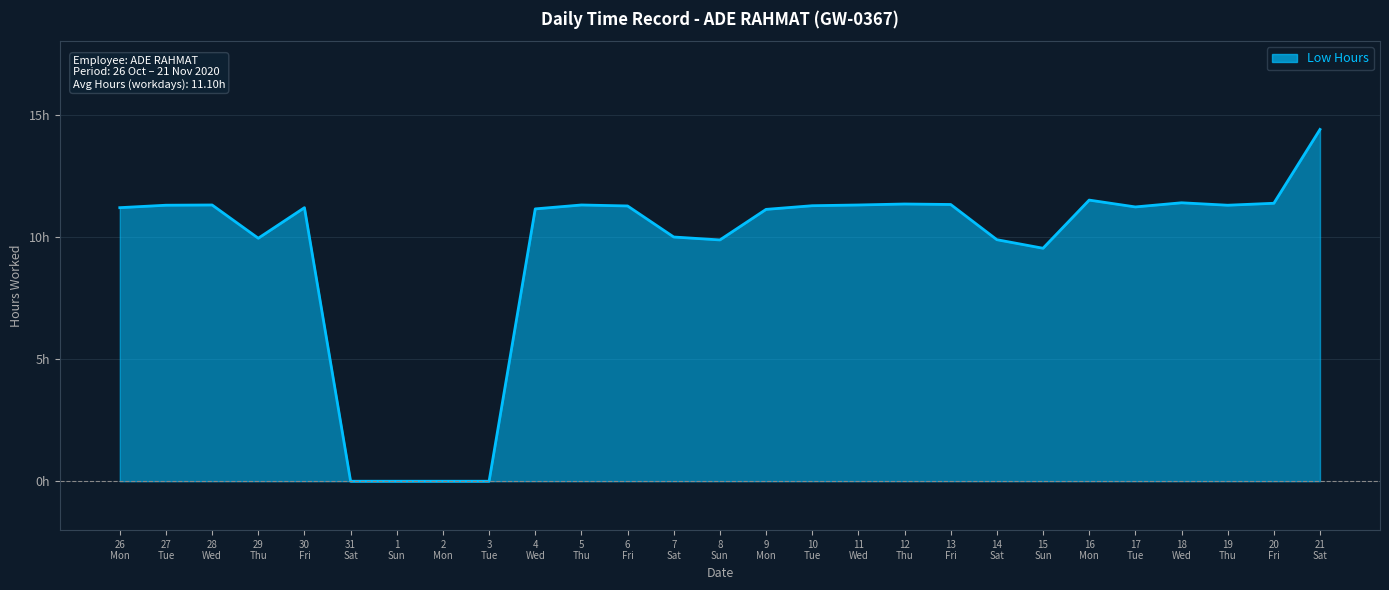

Where is the data nearest to the value 7?

15